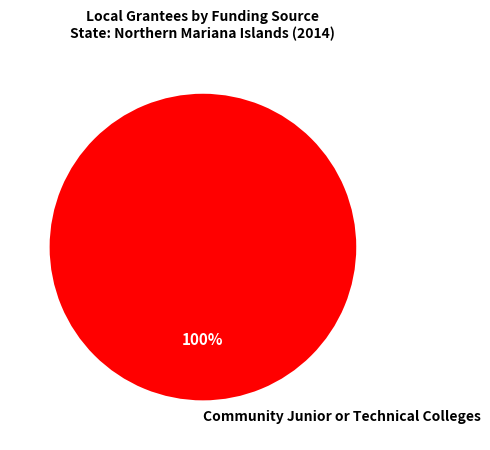

True or false: Community Junior or Technical Colleges accounts for 91% of the total.

False